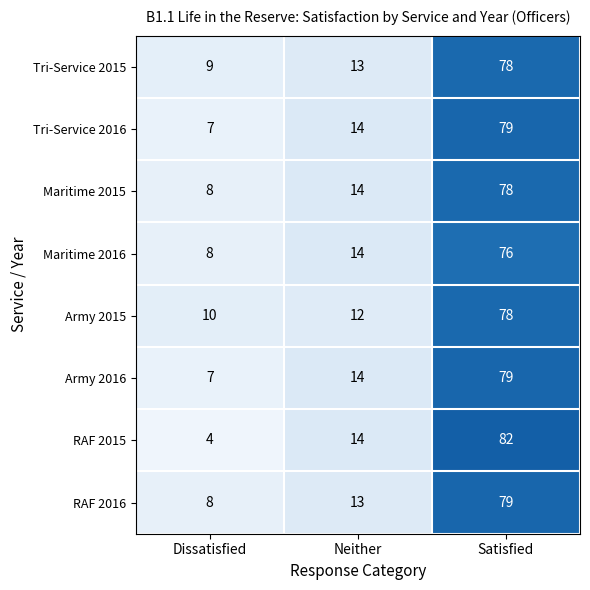

True or false: Maritime 2016 has a value of 14 at Neither.

True